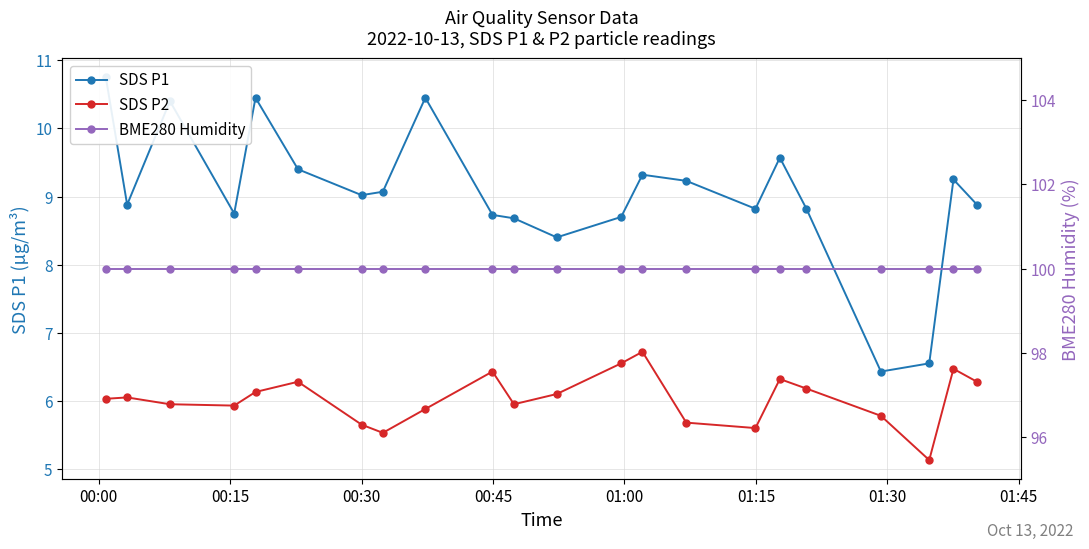

Count the number of data series in this chart.

3